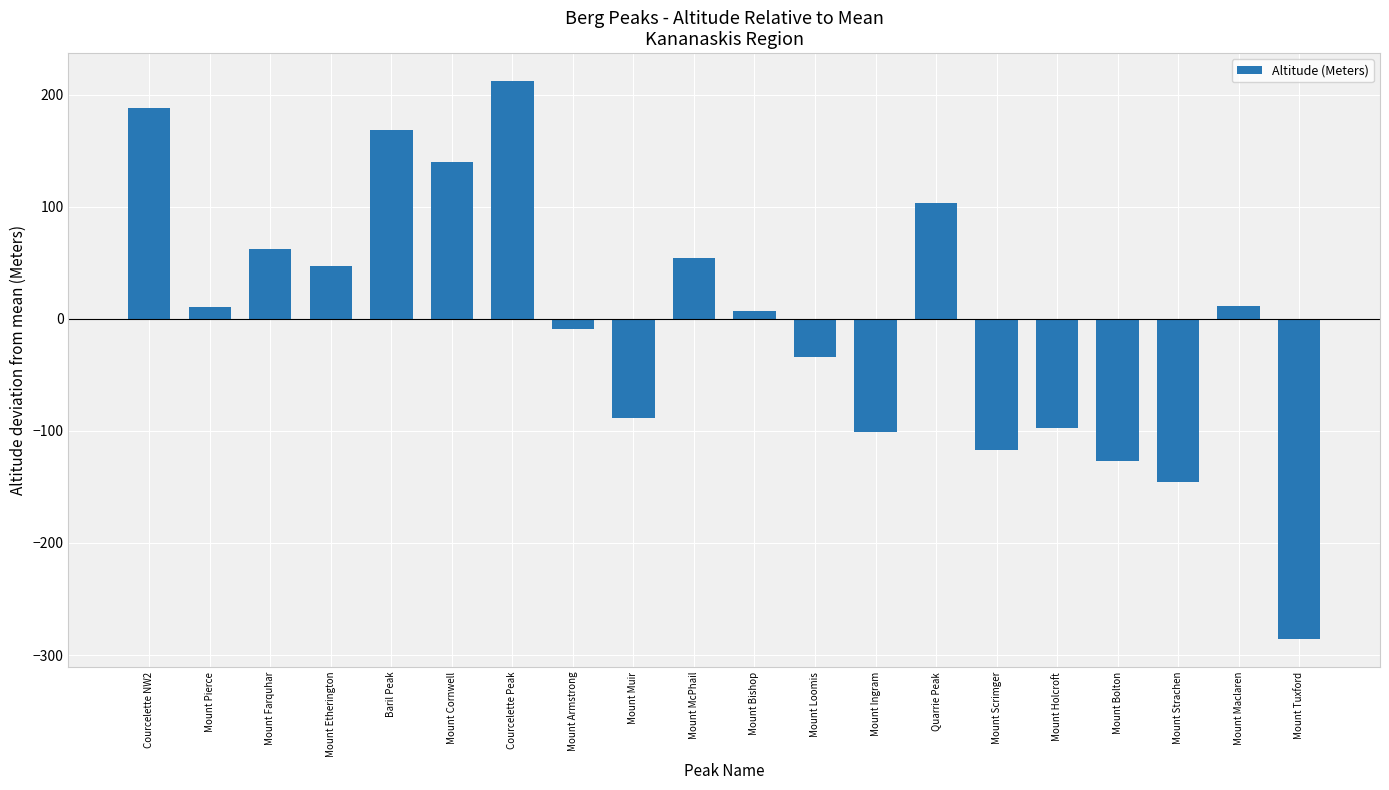

How many bars are there in total?

20